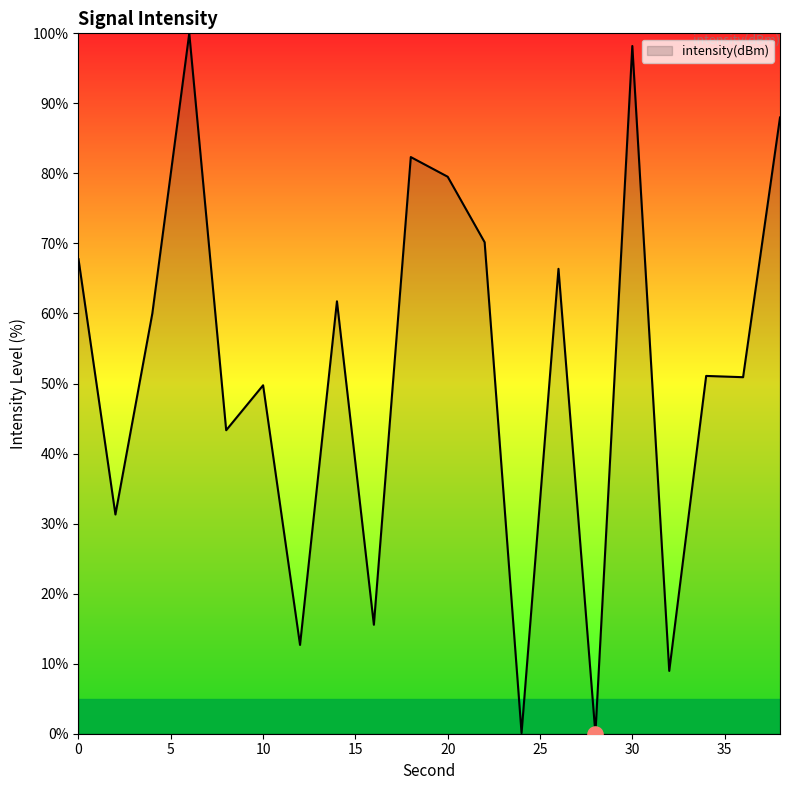

What is the greatest value displayed?

100.0